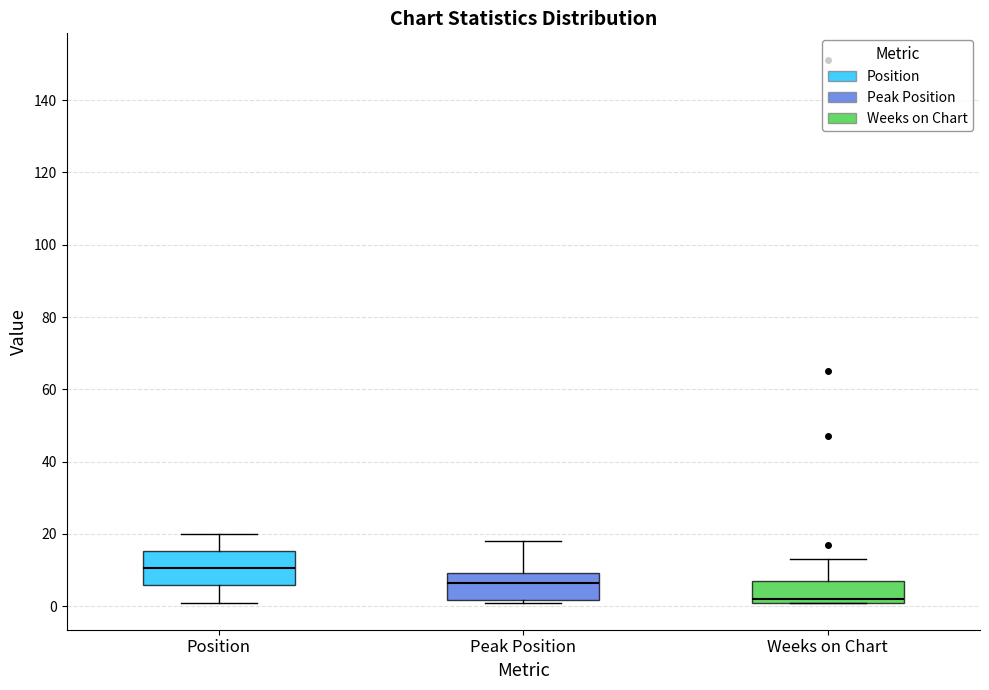

Reading left to right, transcribe this box plot: for each box, give where its median line is, the range the box spans, and where its two whiskers end, as read against the y-axis. The values are not printed on the chart, so give them approximately, as read against the axis.

Position: median 10, box 6 to 16, whiskers 2 to 20
Peak Position: median 6, box 2 to 10, whiskers 2 (just below the box's lower edge) to 18
Weeks on Chart: median 2 (just above the box's lower edge), box 2 to 8, whiskers 2 to 14